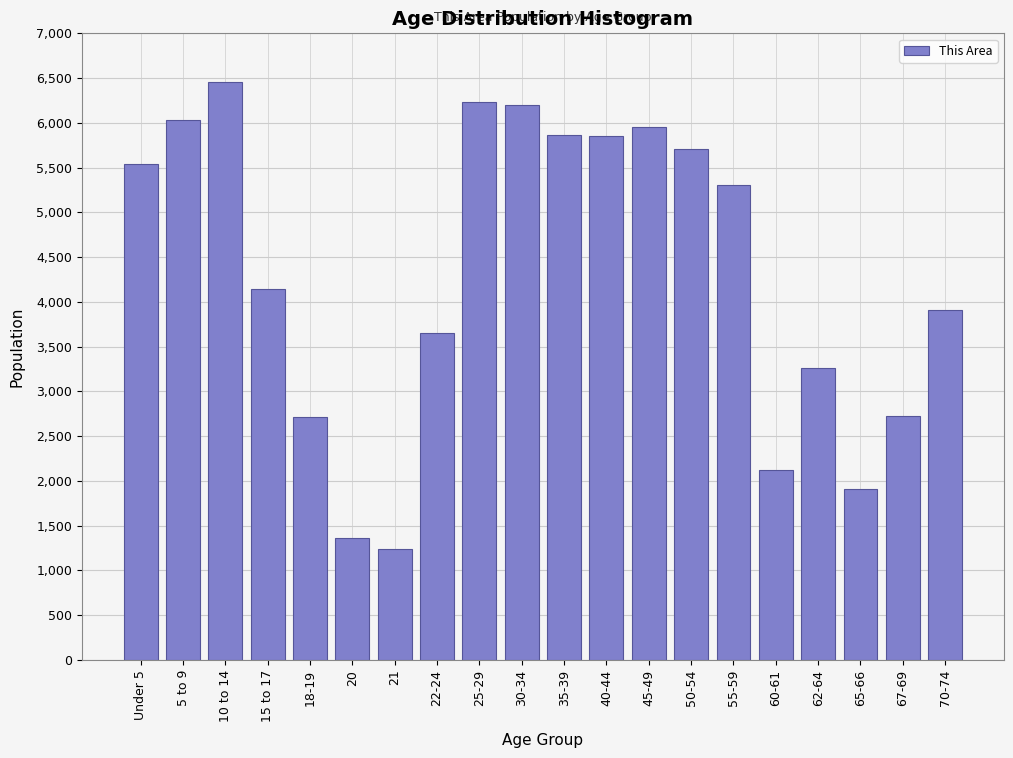

What is the change in value from 30-34 to 45-49?

-249